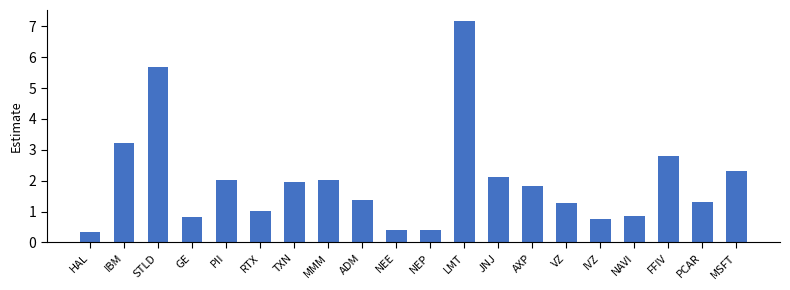

What is the difference between the maximum and minimum values?

6.8